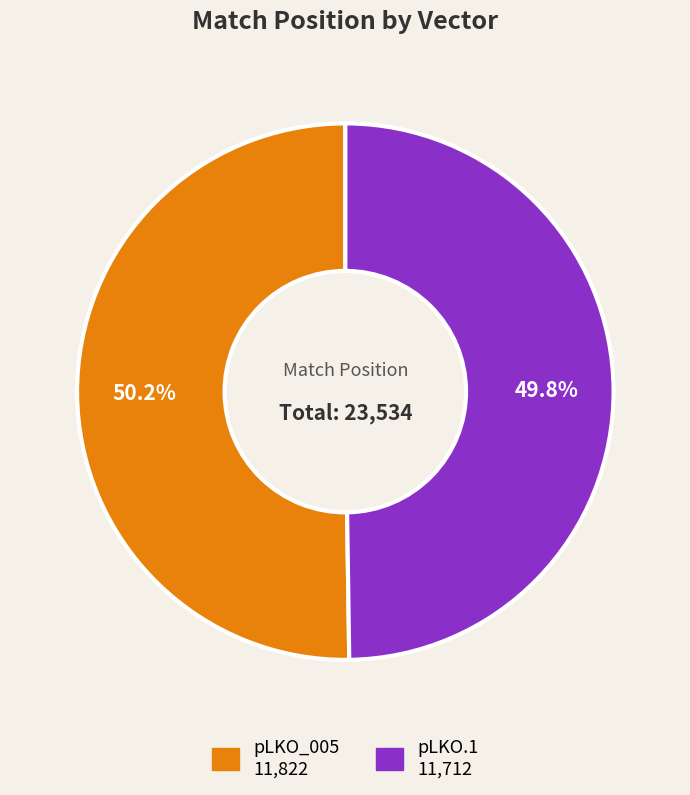

Is there a majority slice in this chart?

Yes